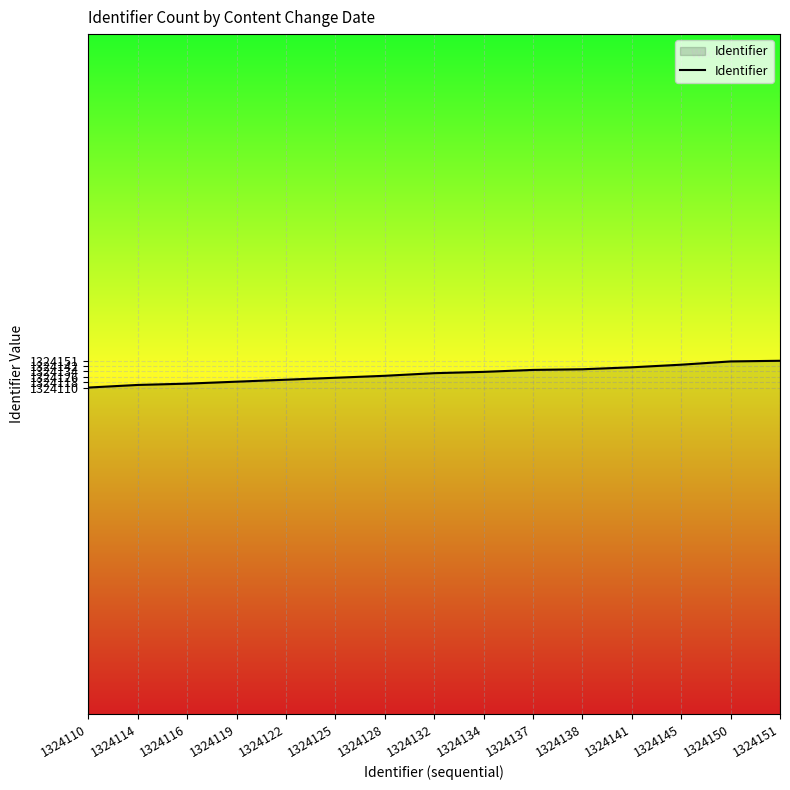

Which has a higher value, 1324116 or 1324125?

1324125